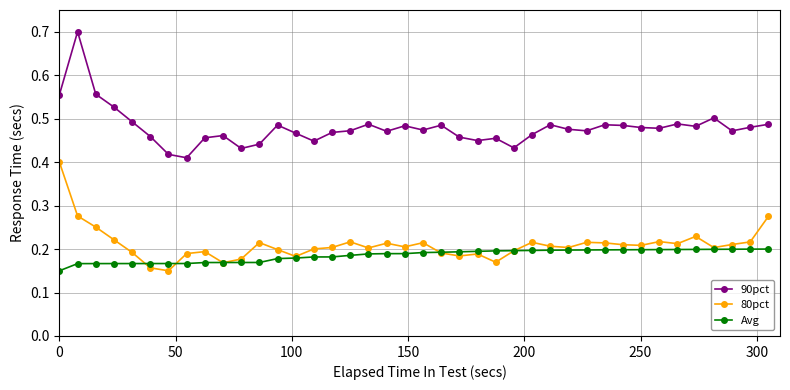

Count the 80pct values in the range 0 to 1.

40